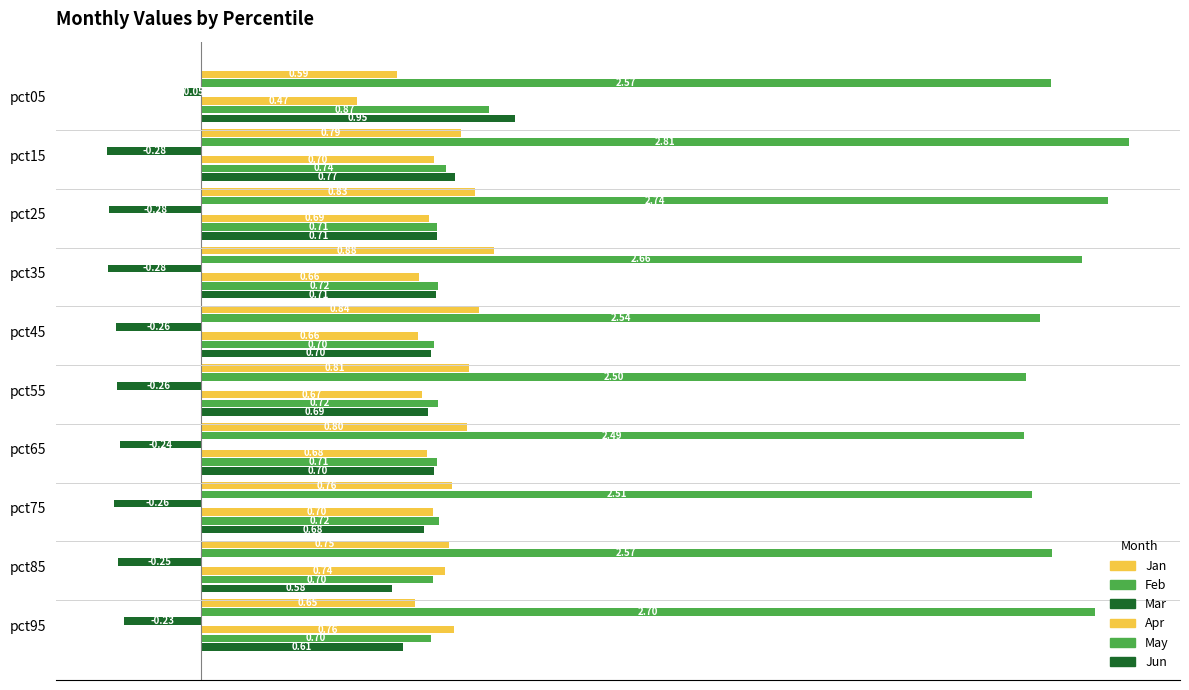

What is the minimum value shown in the chart?

-0.3